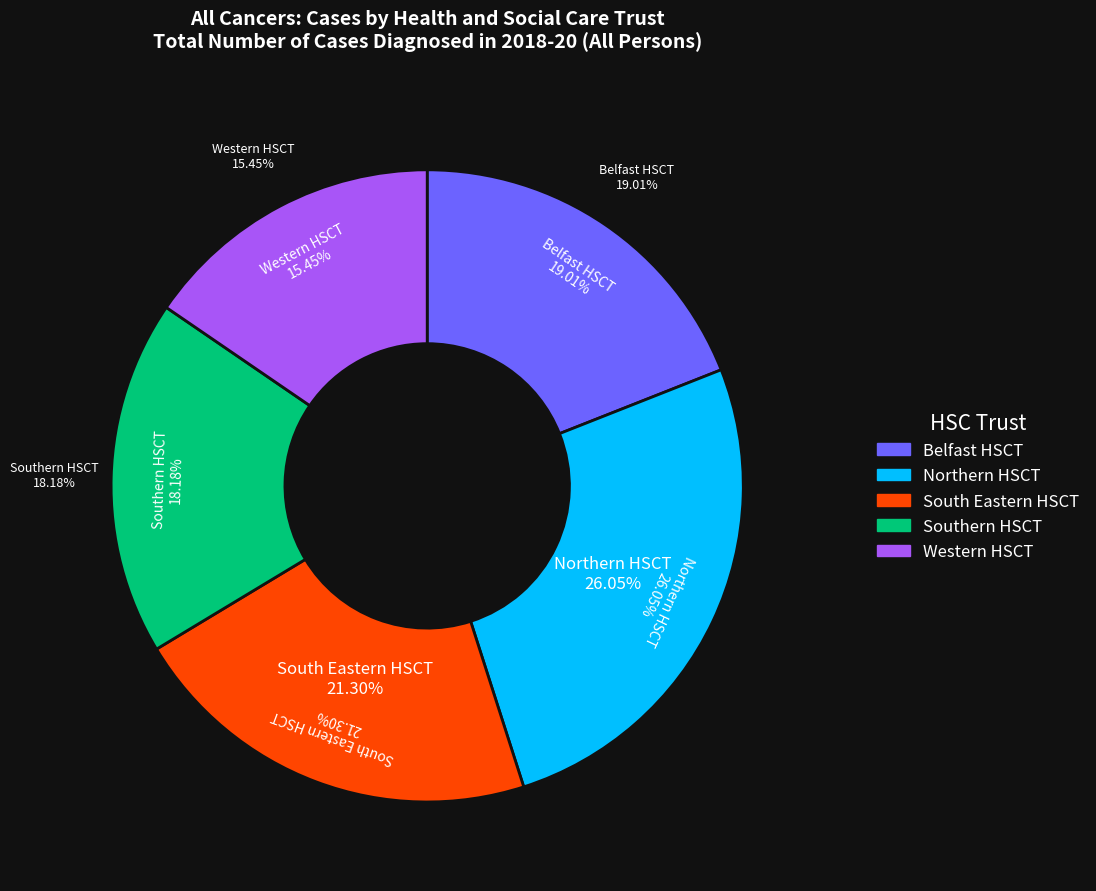

Count the number of slices in the pie.

5